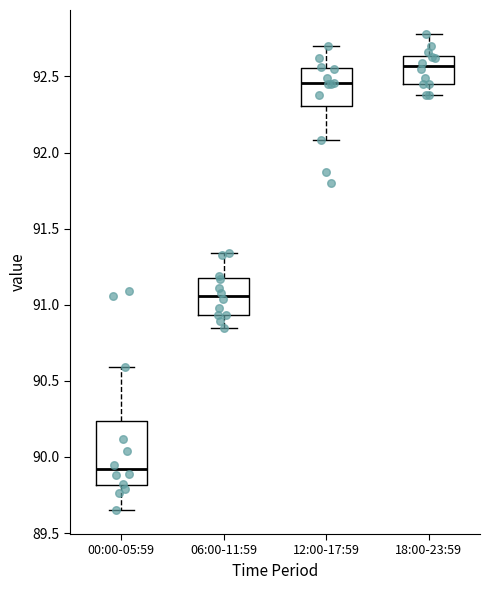

Reading left to right, transcribe this box plot: for each box, give where its median line is, the range the box spans, and where its two whiskers end, as read against the y-axis. The values are not printed on the chart, so give them approximately, as read against the axis.

00:00-05:59: median 89.90, box 89.80 to 90.25, whiskers 89.65 to 90.60
06:00-11:59: median 91.05, box 90.95 to 91.20, whiskers 90.85 to 91.35
12:00-17:59: median 92.45, box 92.30 to 92.55, whiskers 92.10 to 92.70
18:00-23:59: median 92.55, box 92.45 to 92.65, whiskers 92.40 to 92.80